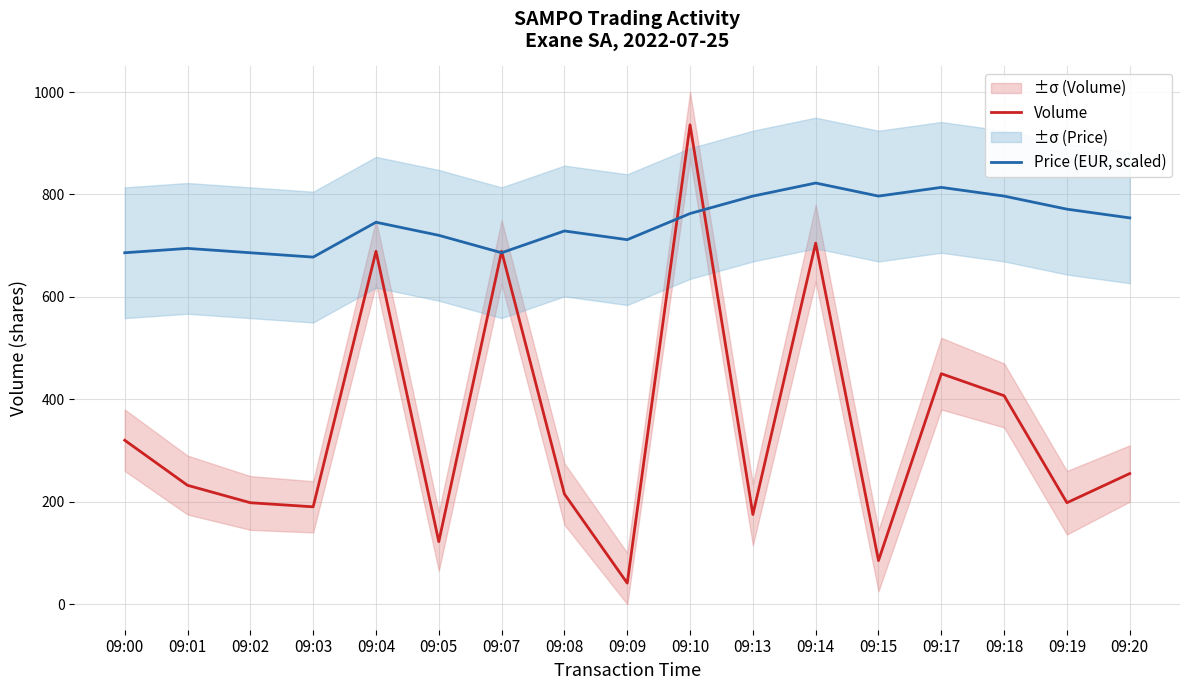

List the series in order of their peak value, highest first.

Volume, Price (EUR, scaled)